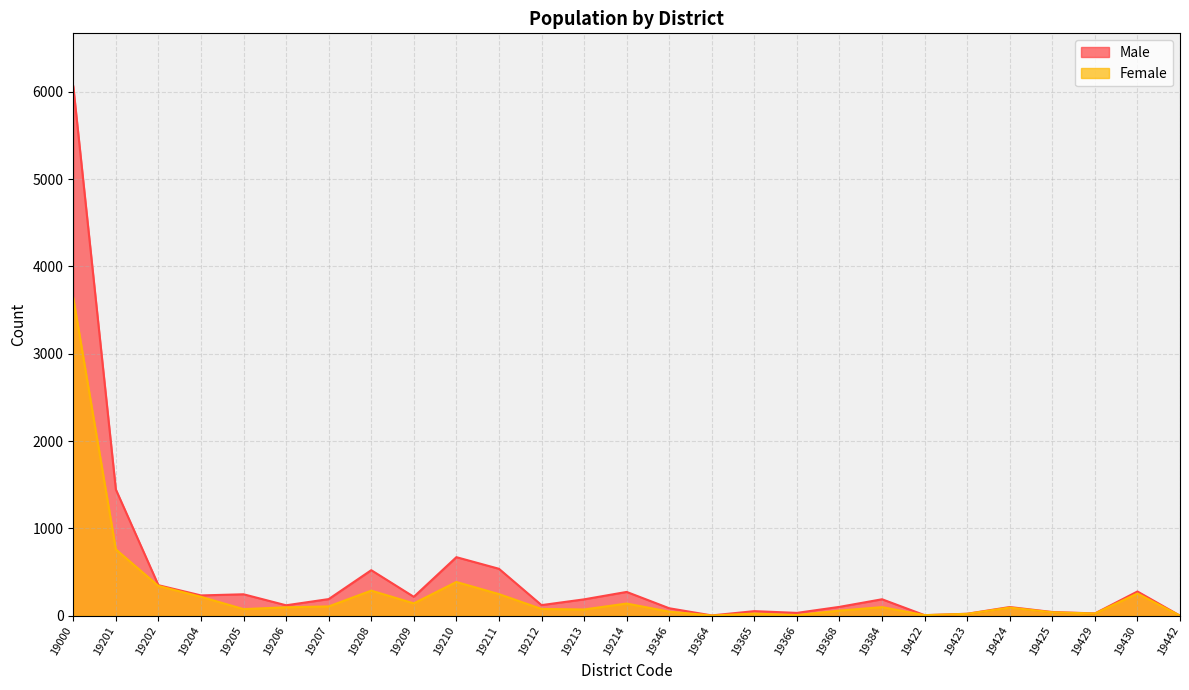

Which series has the largest total across all categories?

Male